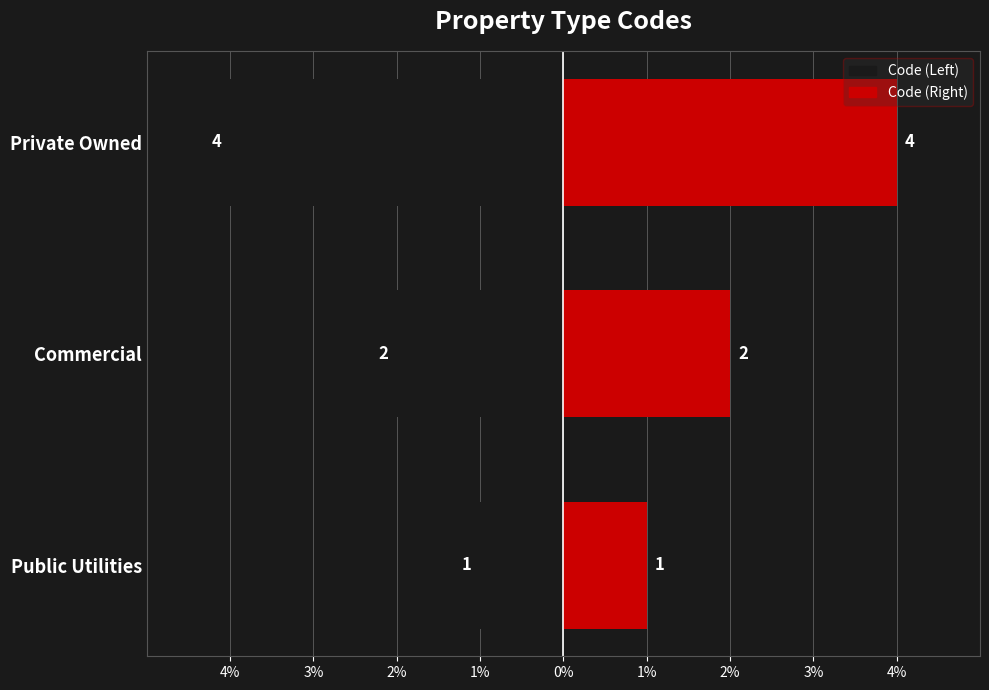

Is the value of Code (Left) at Commercial greater than the value of Code (Right) at Private Owned?

No